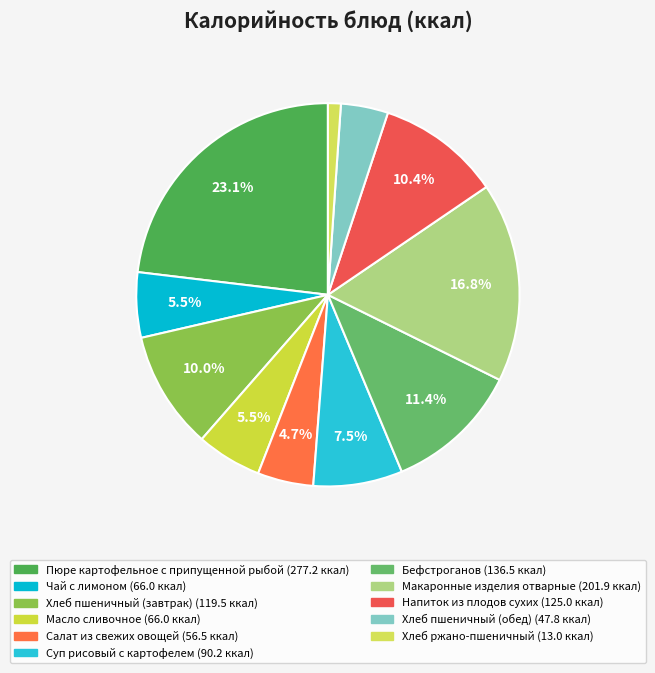

To the nearest percent, what percentage of the pie is Хлеб пшеничный (обед)?

4%